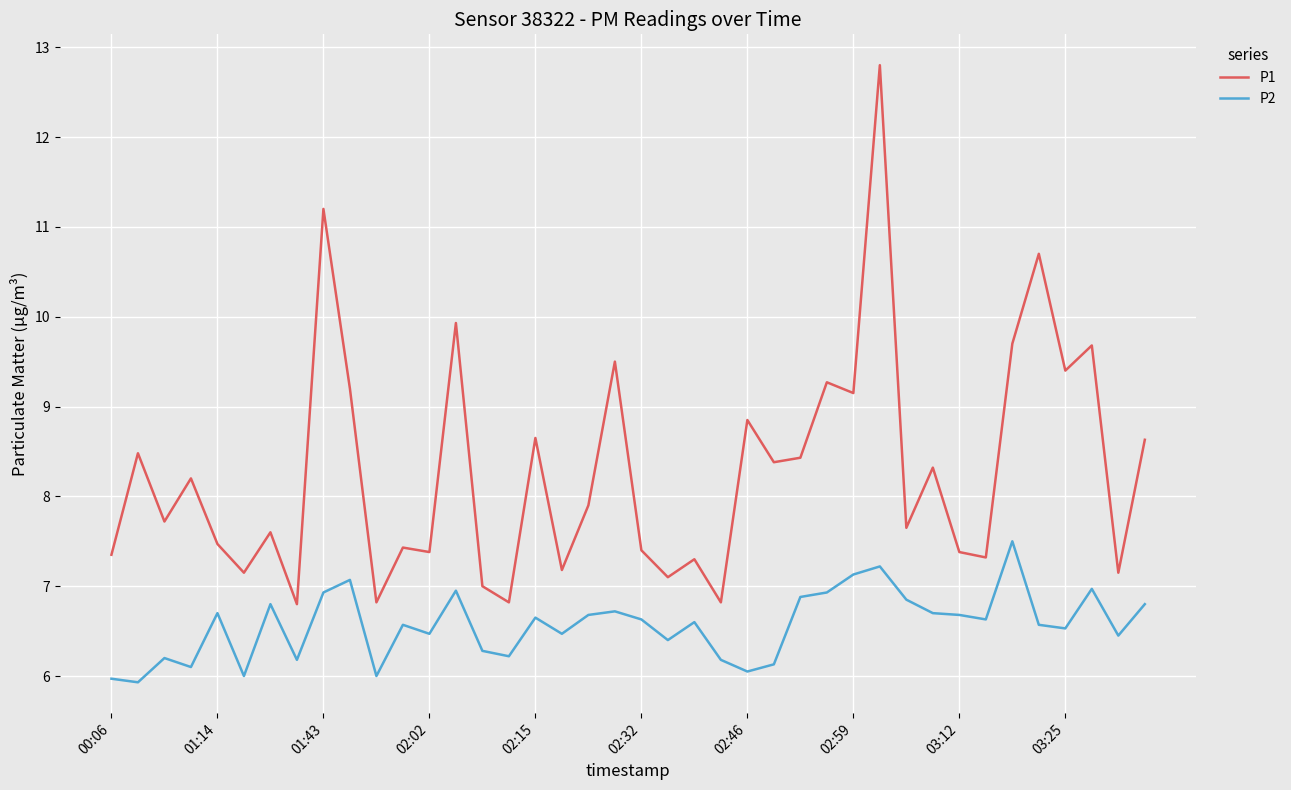

True or false: P1 and P2 intersect in this chart.

False